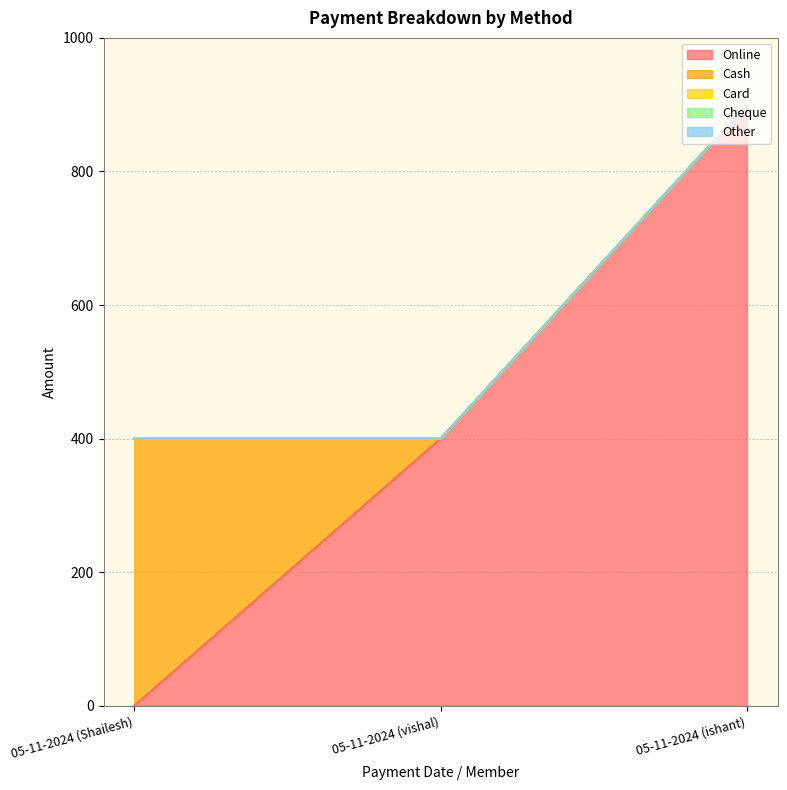

Reading left to right, what are all the values shown in this chart?

Online: 0	400	900
Cash: 400	0	0
Card: 0	0	0
Cheque: 0	0	0
Other: 0	0	0